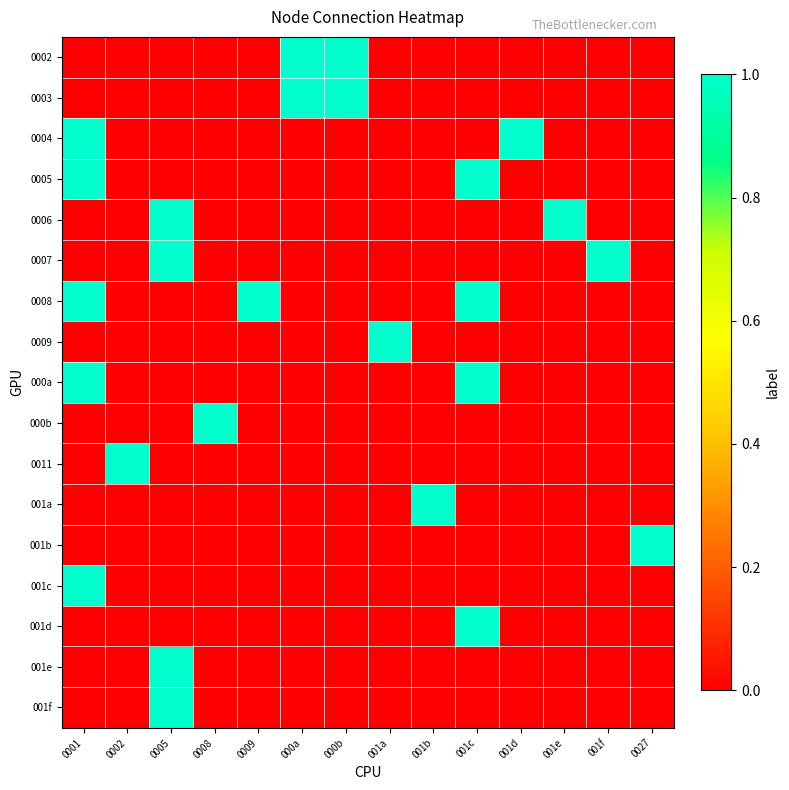

What is the total value across all series at 0005?

4